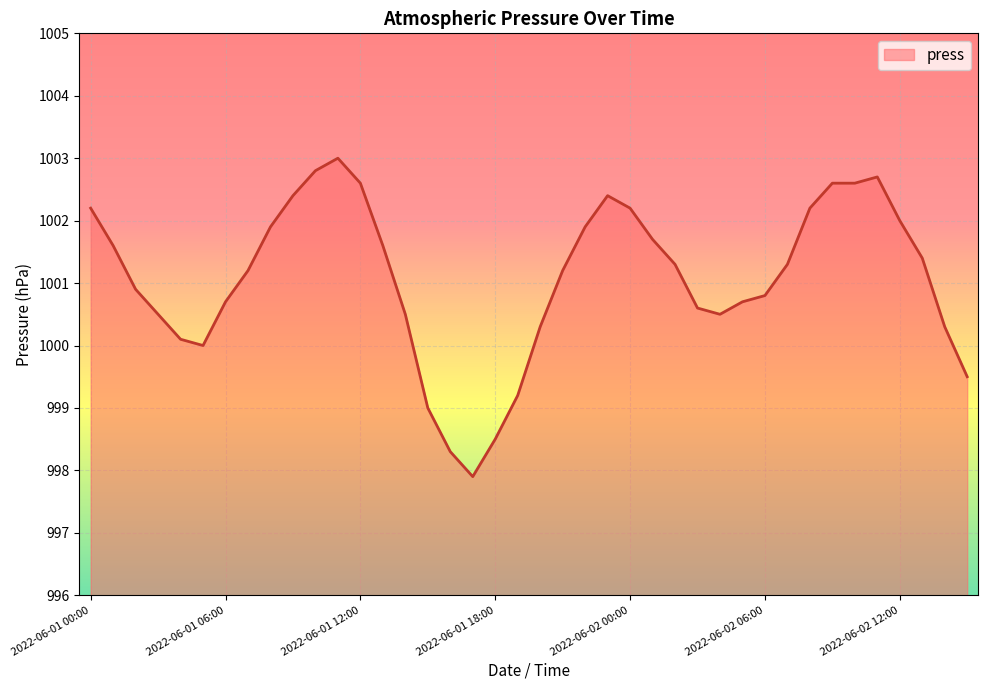

What is the smallest value displayed?

997.9